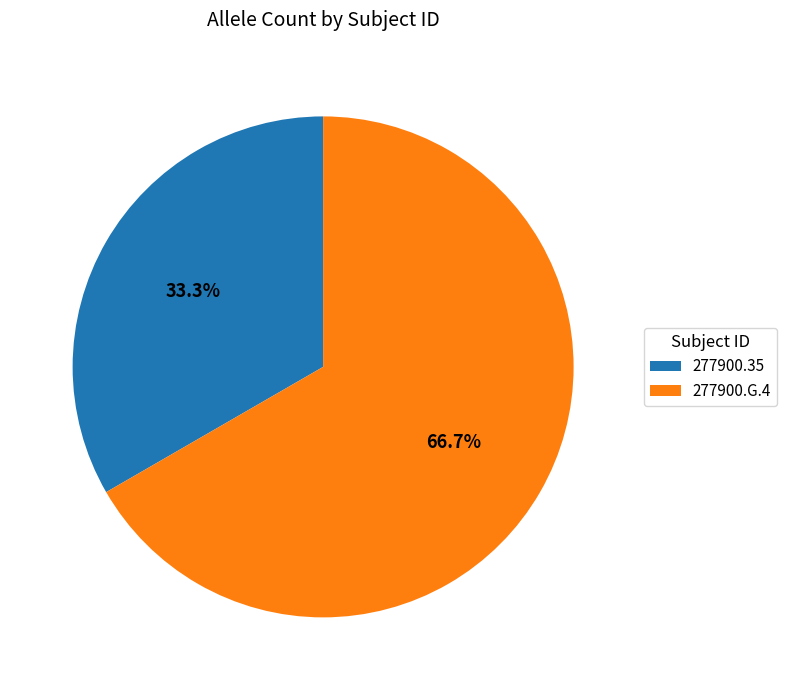

To the nearest percent, what portion does 277900.G.4 represent?

67%